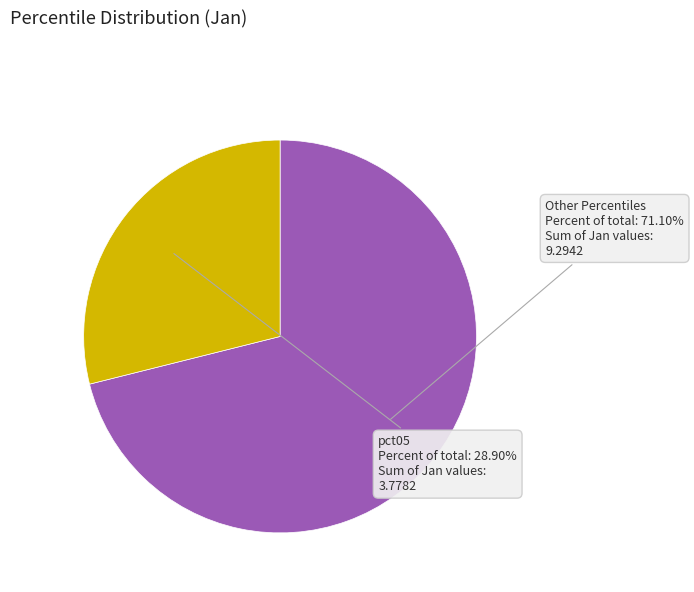

Rank the categories by value from highest to lowest.

Other Percentiles, pct05